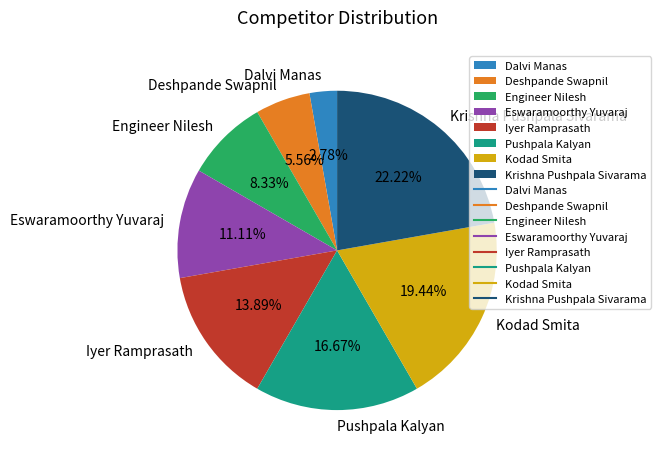

What is the ratio of the value at Krishna Pushpala Sivarama to the value at Engineer Nilesh?

2.7